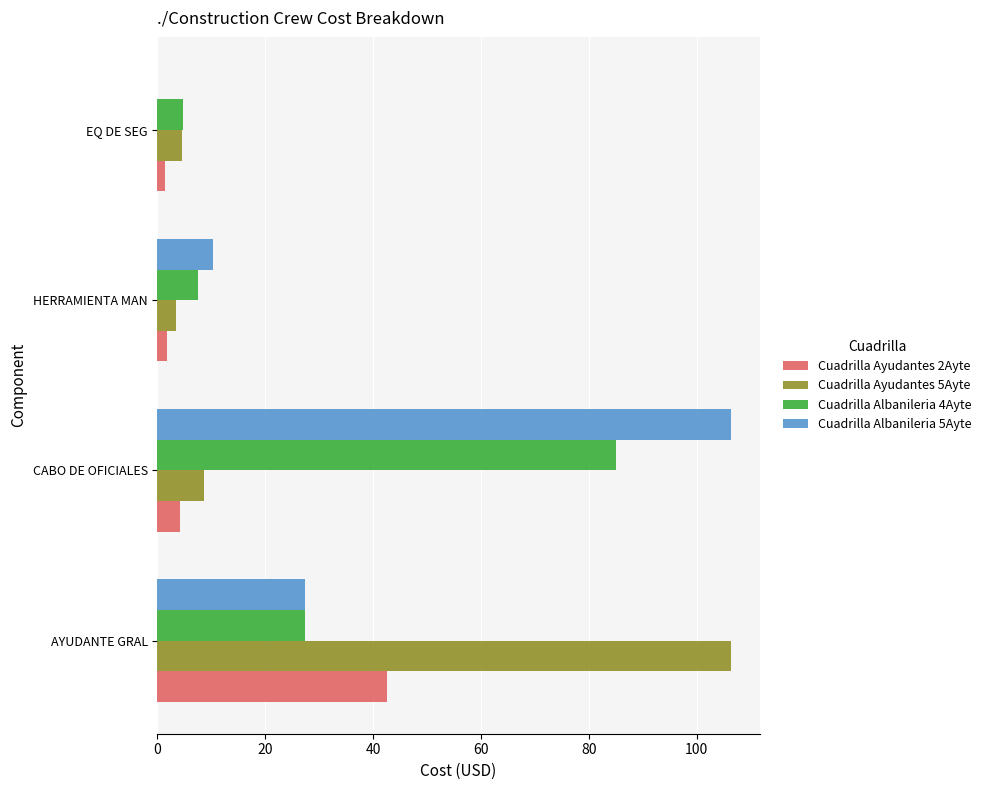

Which series has the largest total across all categories?

Cuadrilla Albanileria 5Ayte